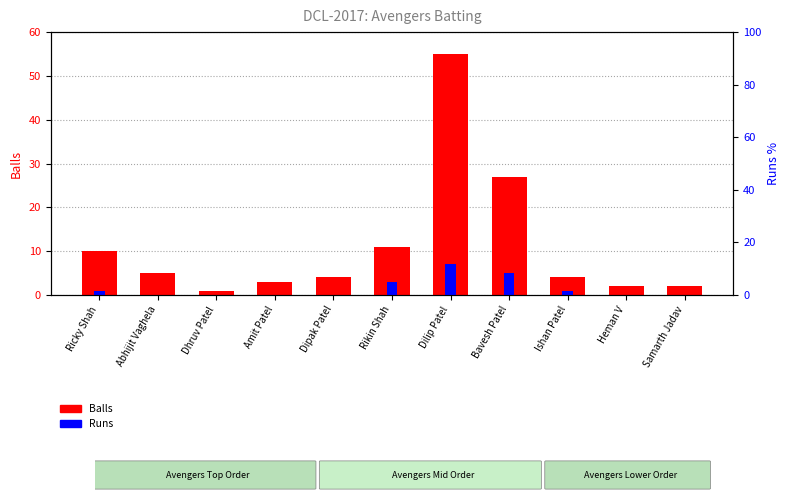

What is the highest value of the Balls series?

55